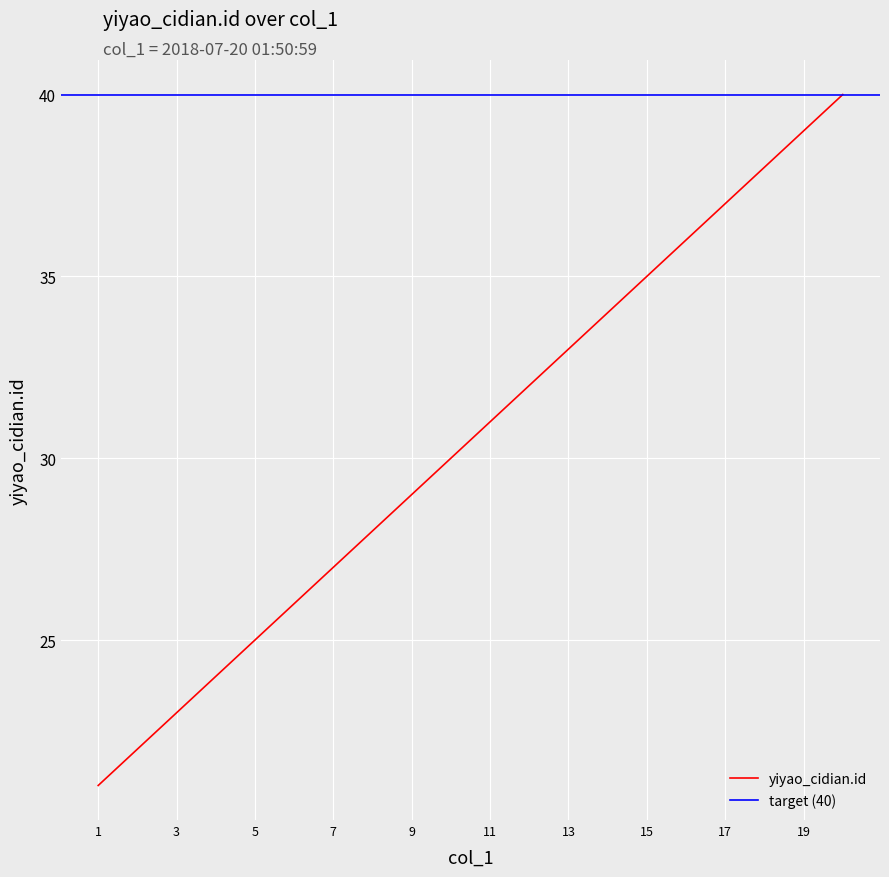

What is the smallest value displayed?

21